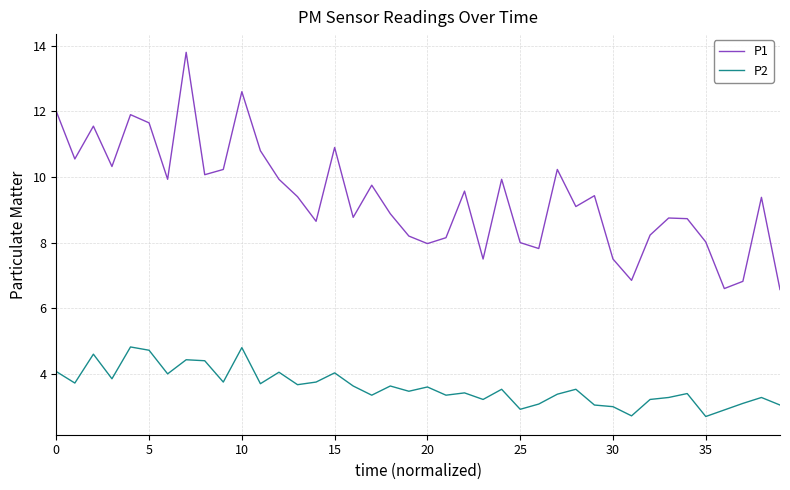

List the series in order of their peak value, lowest first.

P2, P1